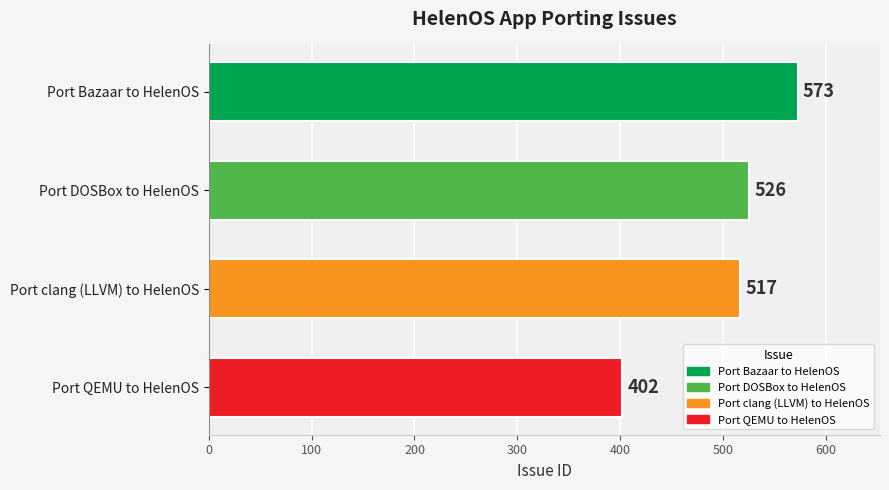

What is the label of the 2nd bar from the bottom?

Port clang (LLVM) to HelenOS